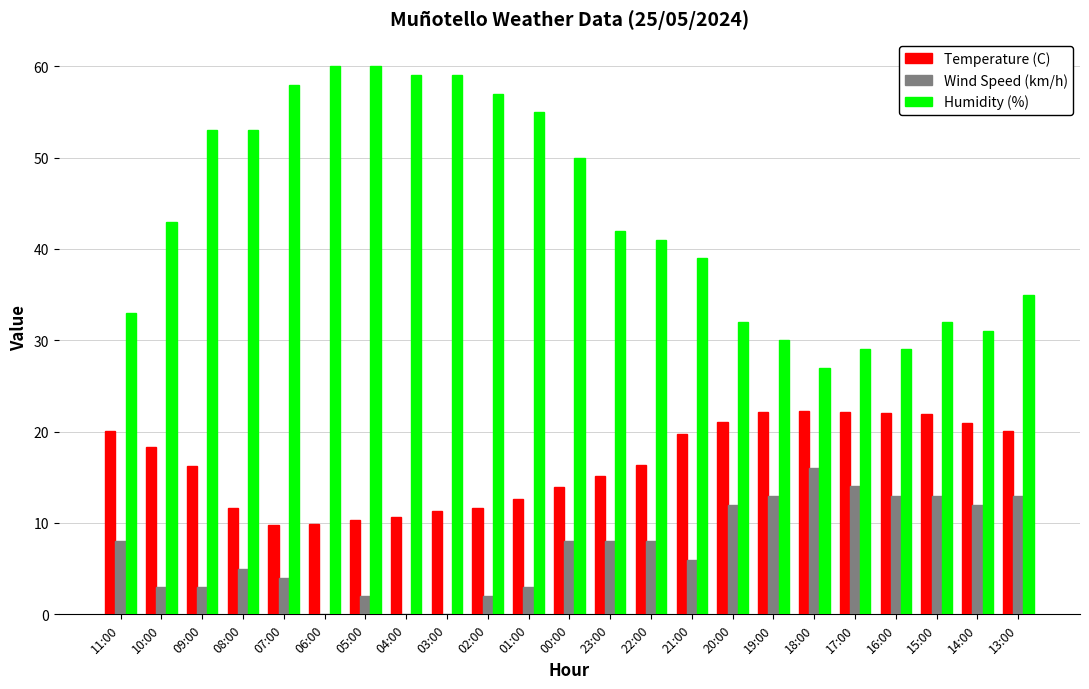

The value of Temperature (C) at 14:00 is 35.0. True or false?

False